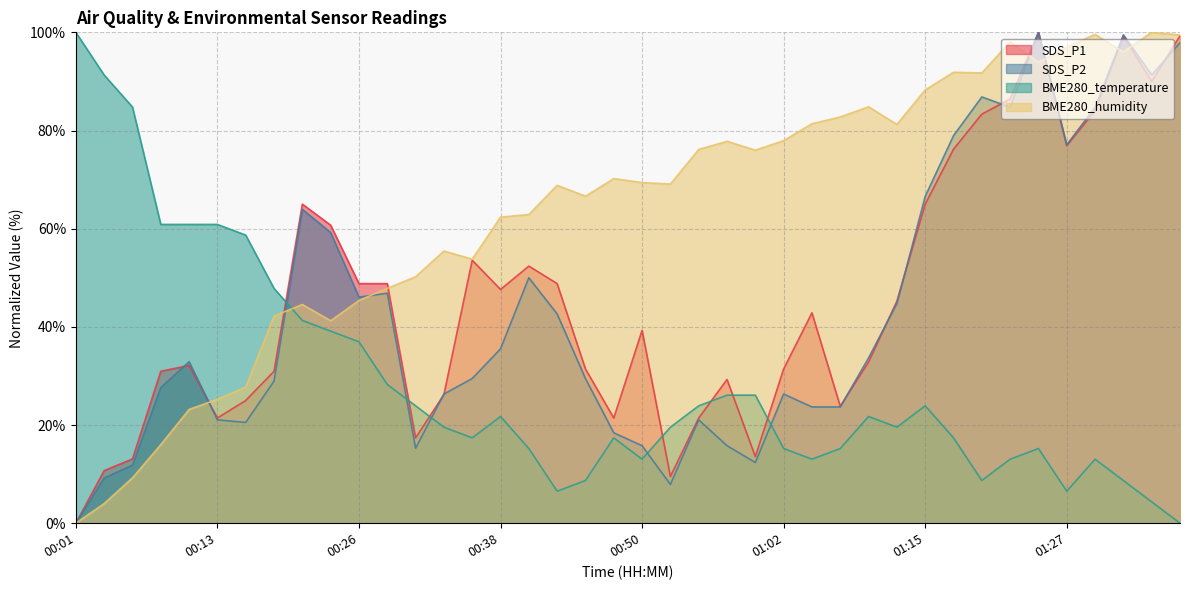

Reading right to left, what are all the values shown in this chart?

SDS_P1: 99.3	90.0	99.3	84.0	76.9	100.0	86.4	83.3	76.2	65.0	45.2	32.9	23.8	42.9	31.4	13.6	29.3	21.4	9.5	39.3	21.4	31.4	48.8	52.4	47.6	53.6	26.2	17.4	48.8	48.8	60.7	65.0	31.0	25.0	21.4	32.1	31.0	13.1	10.7	0.0
SDS_P2: 97.9	91.3	99.5	84.7	77.1	100.0	84.7	86.8	78.9	66.6	44.7	33.7	23.7	23.7	26.3	12.4	15.8	21.1	7.9	15.8	18.4	29.5	42.6	50.0	35.5	29.5	26.3	15.3	46.8	46.1	59.2	63.9	28.9	20.5	21.1	32.9	27.6	11.8	9.2	0.0
BME280_temperature: 0.0	4.3	8.7	13.0	6.5	15.2	13.0	8.7	17.4	23.9	19.6	21.7	15.2	13.0	15.2	26.1	26.1	23.9	19.6	13.0	17.4	8.7	6.5	15.2	21.7	17.4	19.6	23.9	28.3	37.0	39.1	41.3	47.8	58.7	60.9	60.9	60.9	84.8	91.3	100.0
BME280_humidity: 99.4	100.0	96.0	99.6	97.0	93.9	98.1	91.7	91.9	88.3	81.2	84.8	82.8	81.4	77.9	76.0	77.8	76.1	69.1	69.4	70.2	66.6	68.8	62.9	62.3	53.8	55.4	50.2	47.9	45.4	41.2	44.6	42.2	27.7	25.2	23.2	16.0	9.2	4.0	0.0